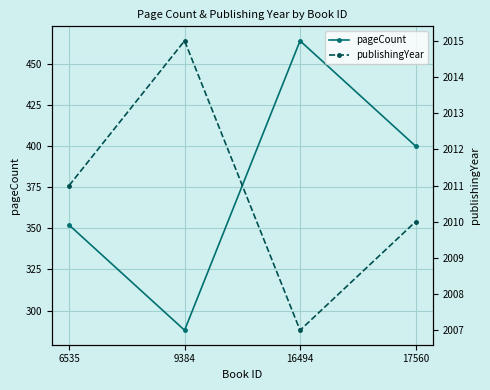

How many data points in publishingYear are above 2011?

1